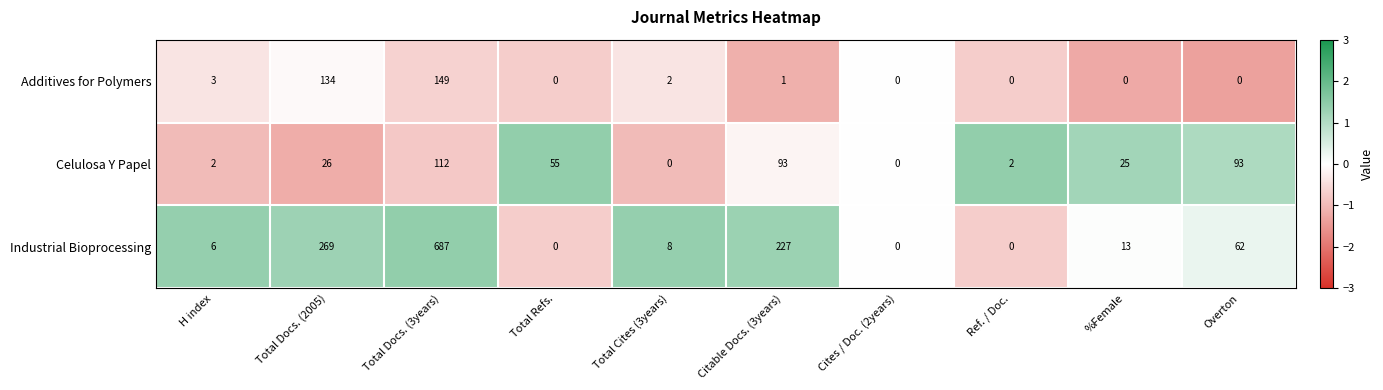

Reading right to left, extract all data points from this chart.

Additives for Polymers: 0	0	0	0	1	2	0	149	134	3
Celulosa Y Papel: 93	25	2	0	93	0	55	112	26	2
Industrial Bioprocessing: 62	13	0	0	227	8	0	687	269	6